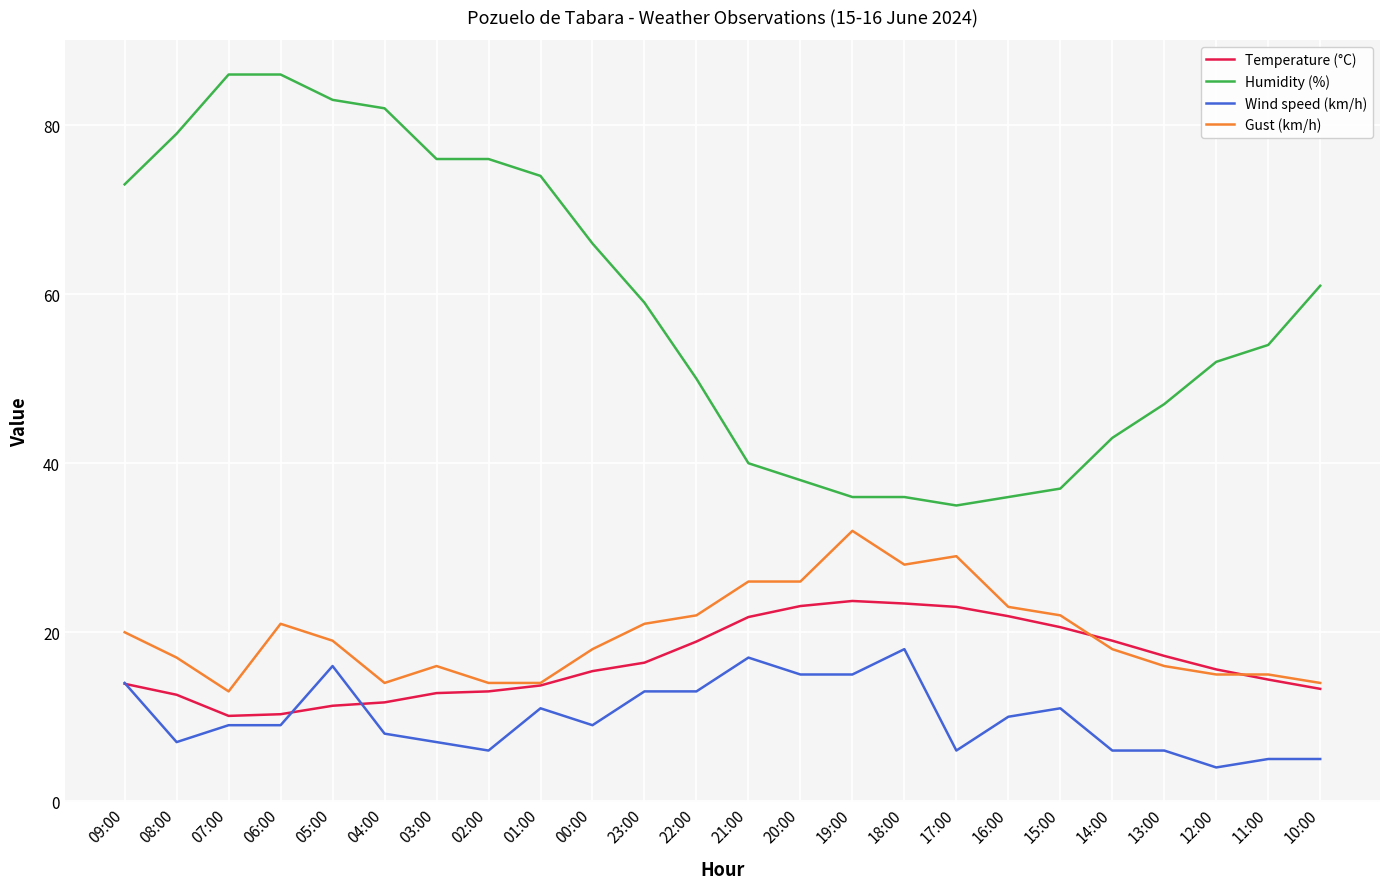

Which category has the lowest value across all series?

12:00